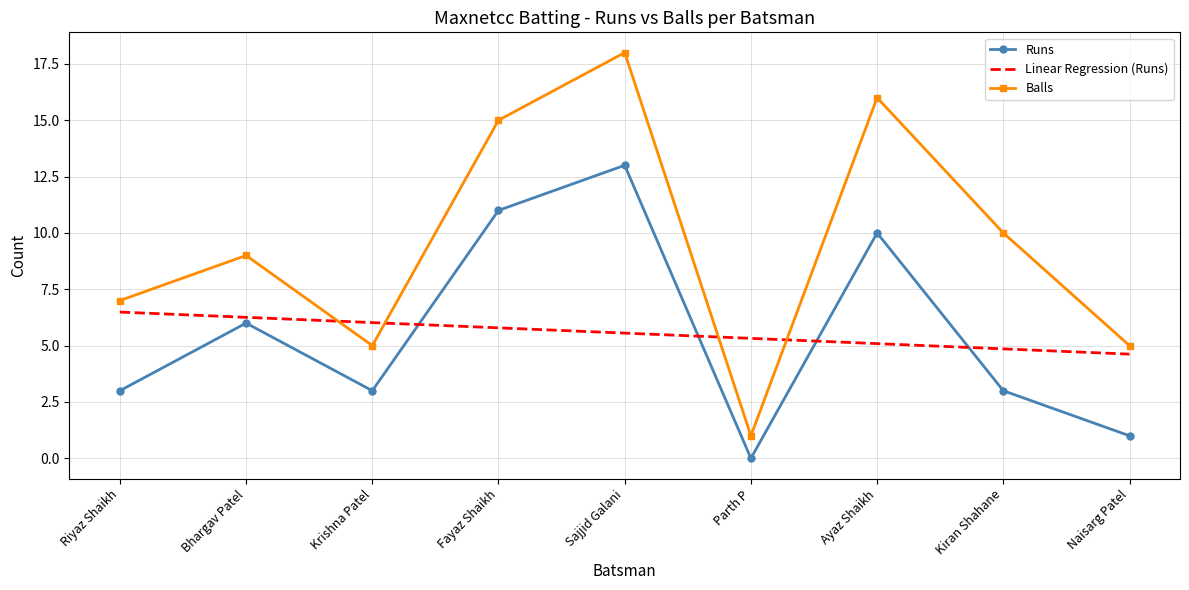

True or false: Balls and Runs cross at least once.

False